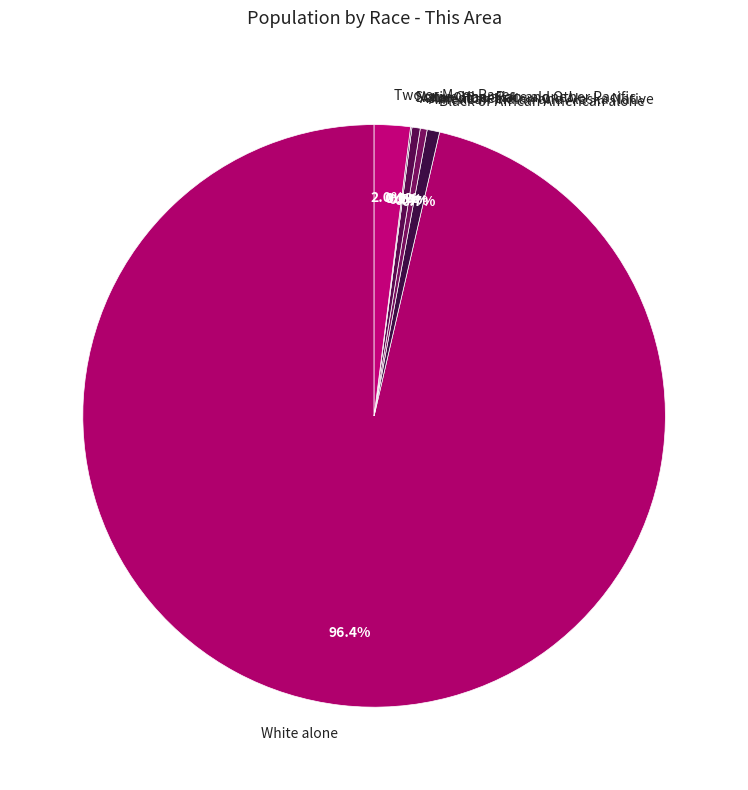

Is the sum of American Indian and Alaska Native and Black or African American alone greater than half?

No